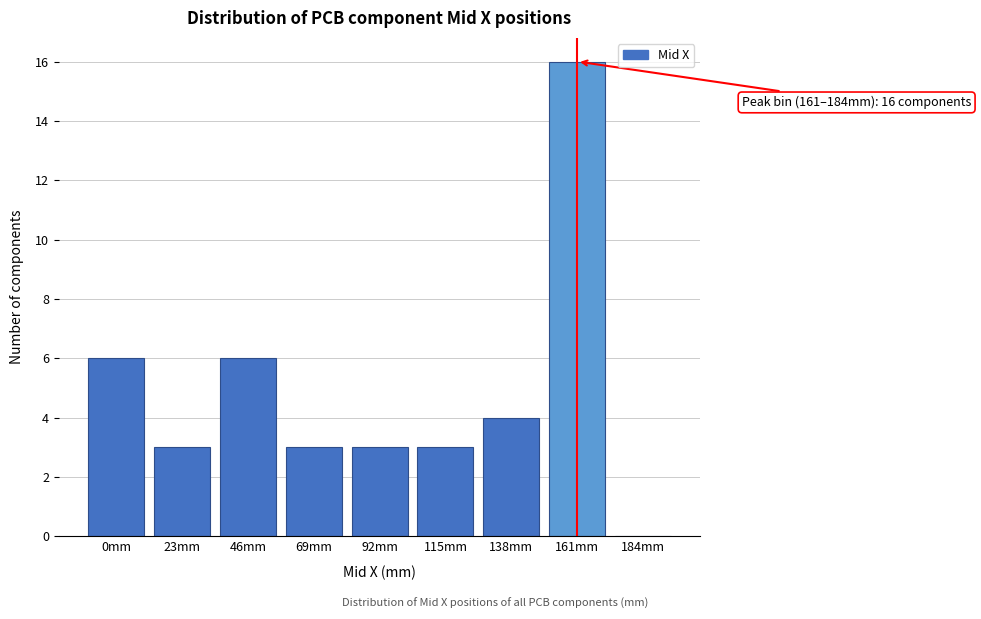

Reading left to right, what are all the values shown in this chart?

0mm=6	23mm=3	46mm=6	69mm=3	92mm=3	115mm=3	138mm=4	161mm=16	184mm=0